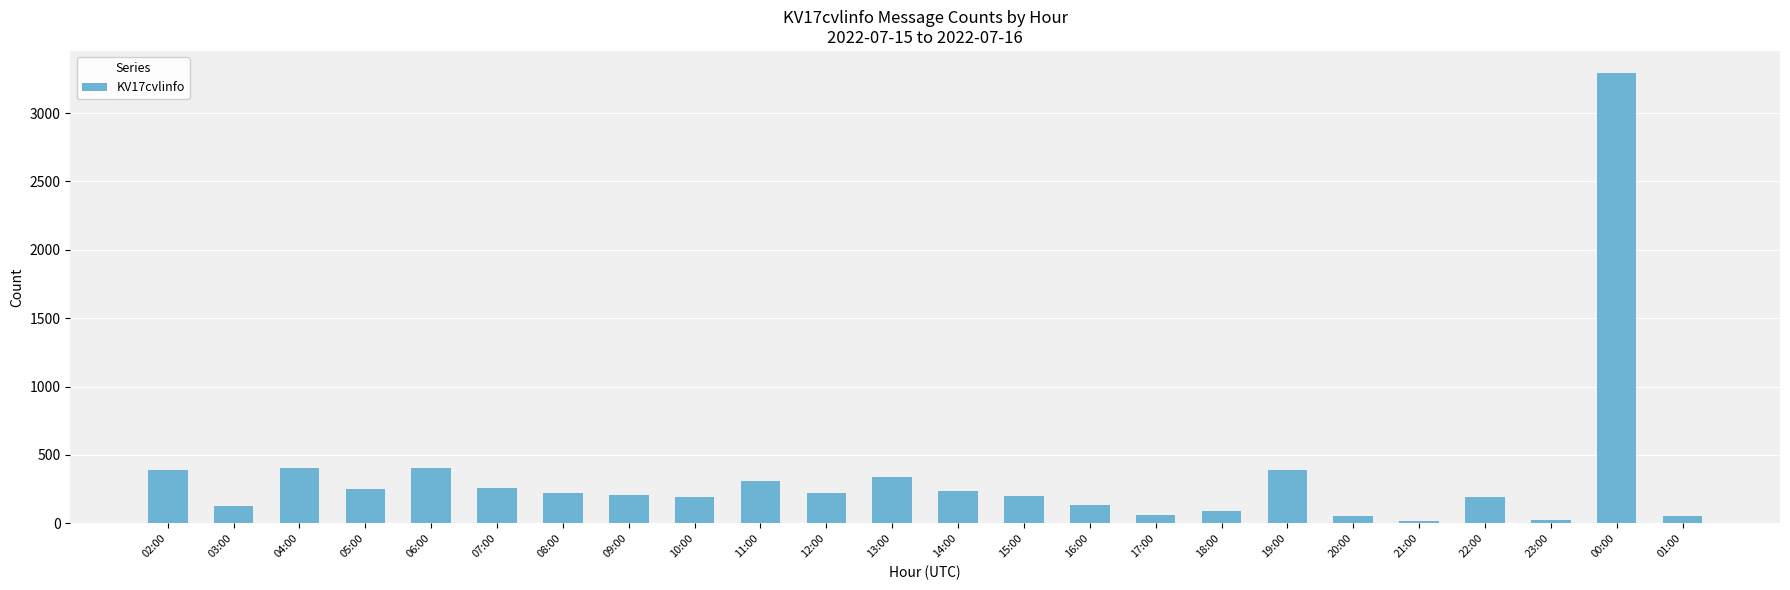

How many distinct data groups are displayed?

1